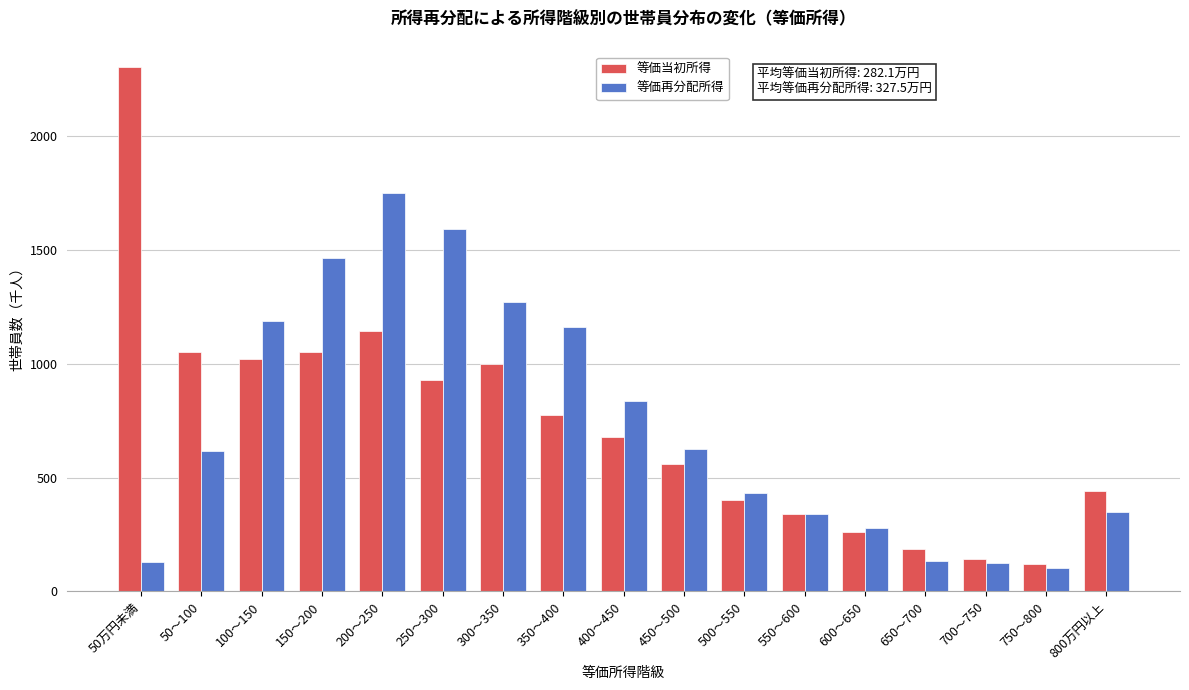

Between 400～450 and 450～500, which series saw the biggest shift?

等価再分配所得